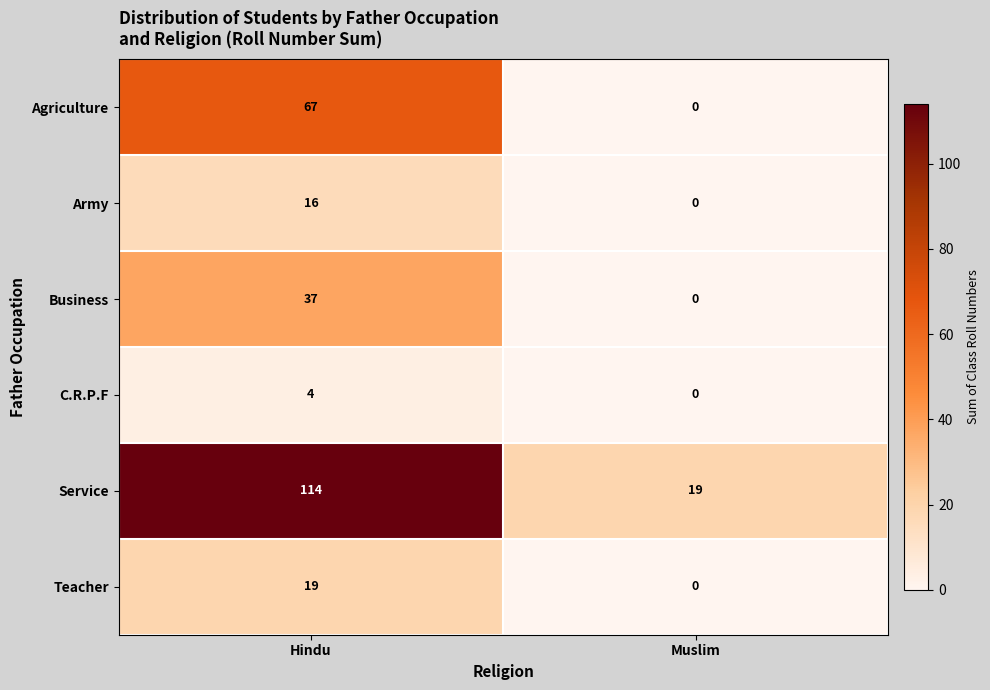

Read the Army value at Hindu, to the nearest 10.

20